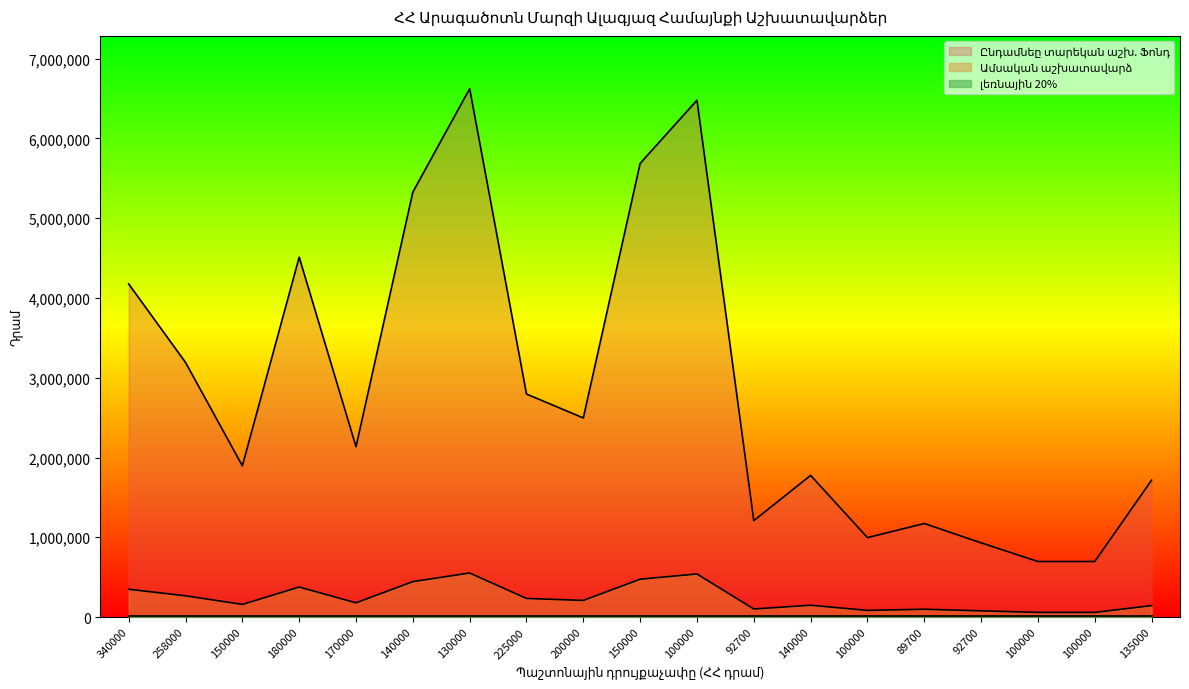

What is the label of the 11th point from the left?

100000